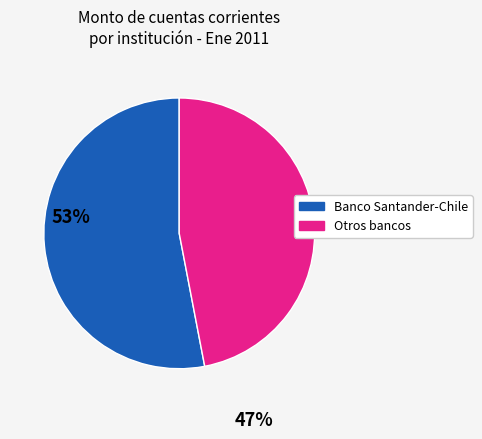

Is there a majority slice in this chart?

Yes